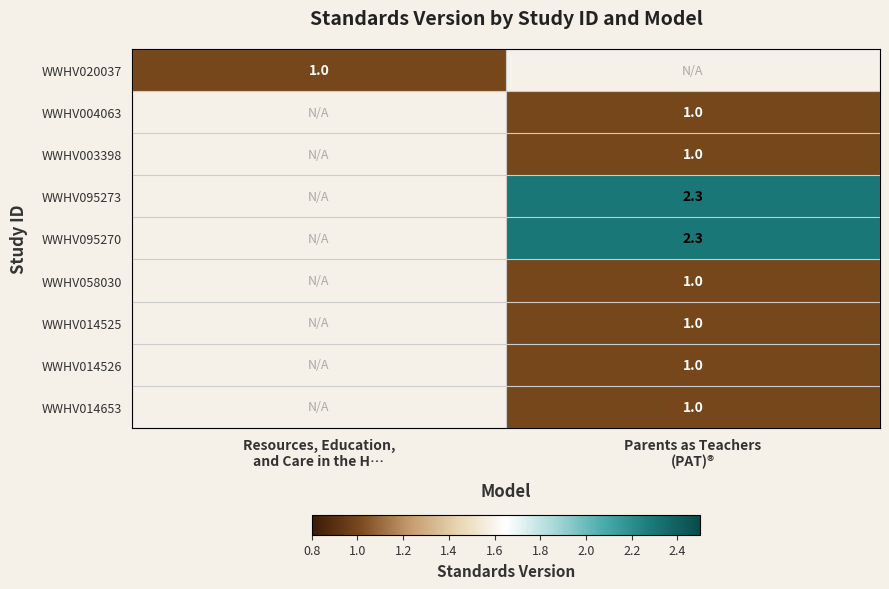

Which series has the widest spread of values?

WWHV020037